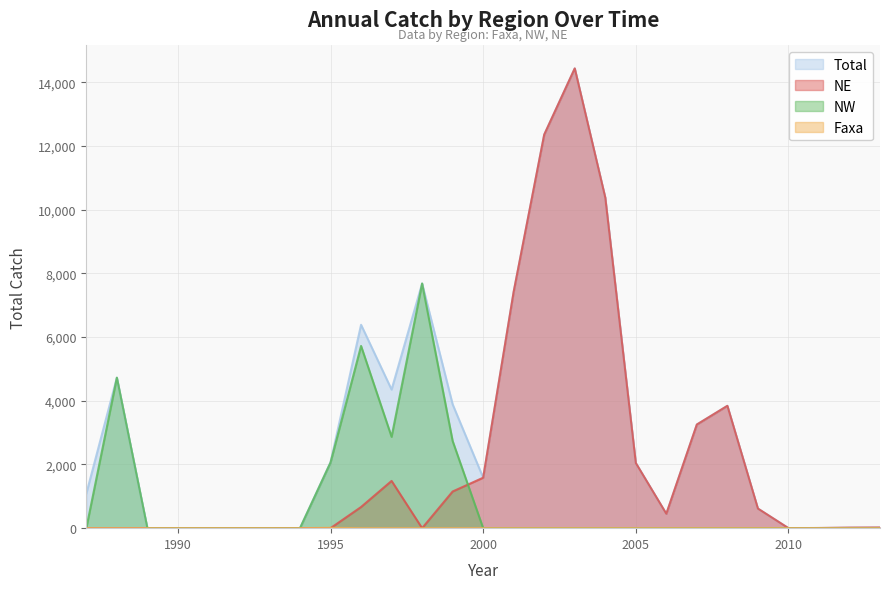

How many series are shown in this chart?

4